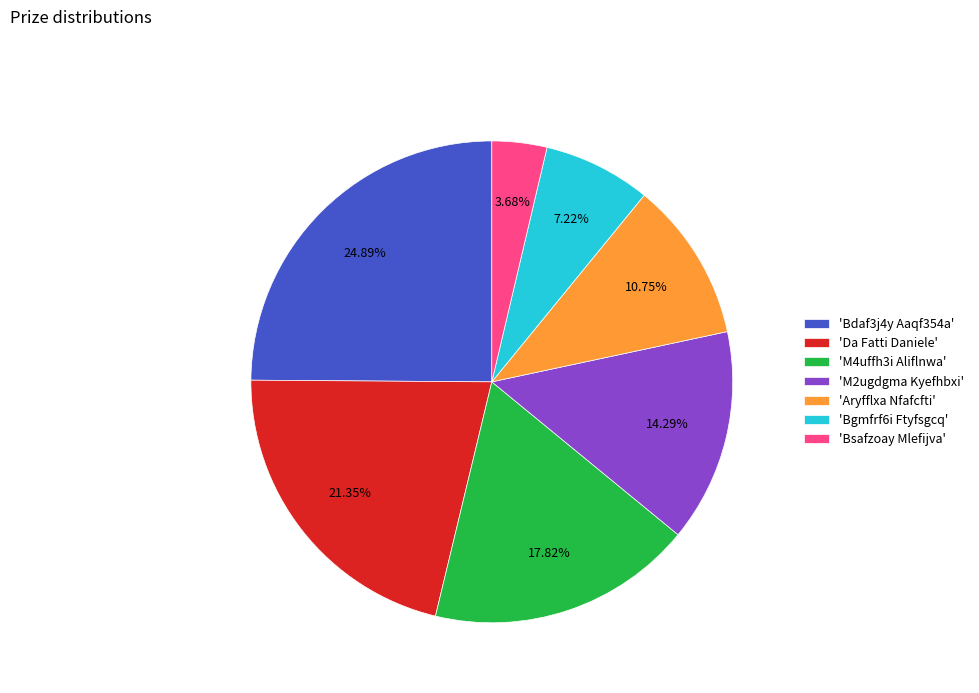

Does 'Bsafzoay Mlefijva' account for over 50% of the chart?

No